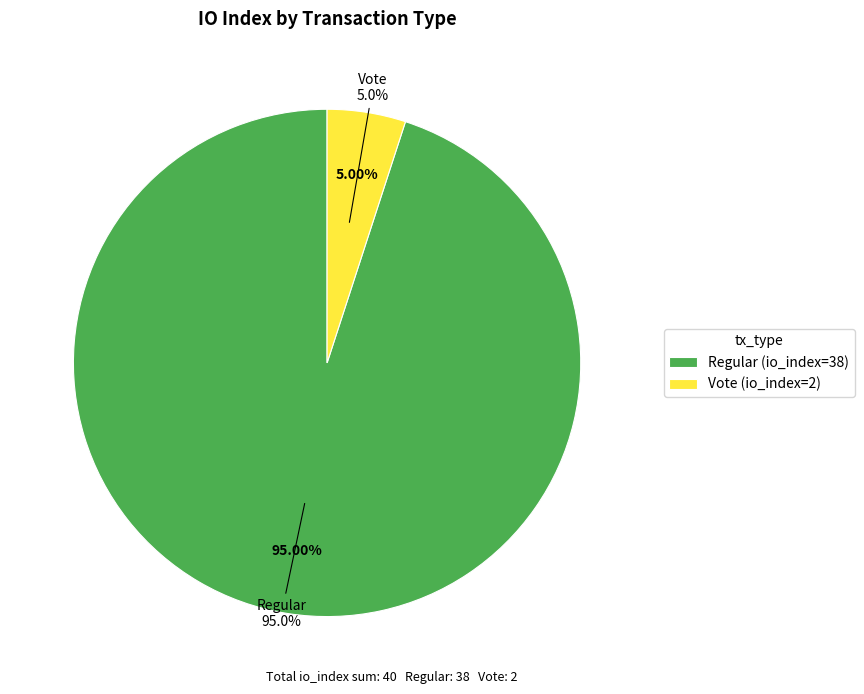

To the nearest percent, what is the combined percentage of Regular (io_index=38) and Vote (io_index=2)?

100%